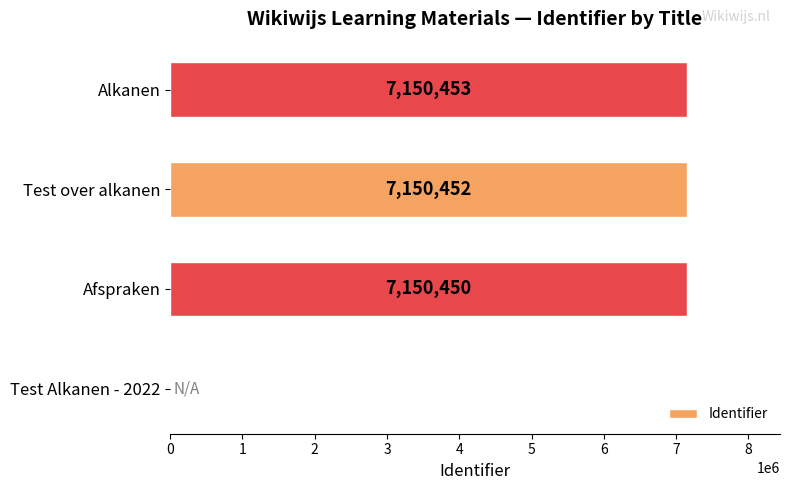

Reading top to bottom, what are all the values shown in this chart?

Alkanen=7150453	Test over alkanen=7150452	Afspraken=7150450	Test Alkanen - 2022=0